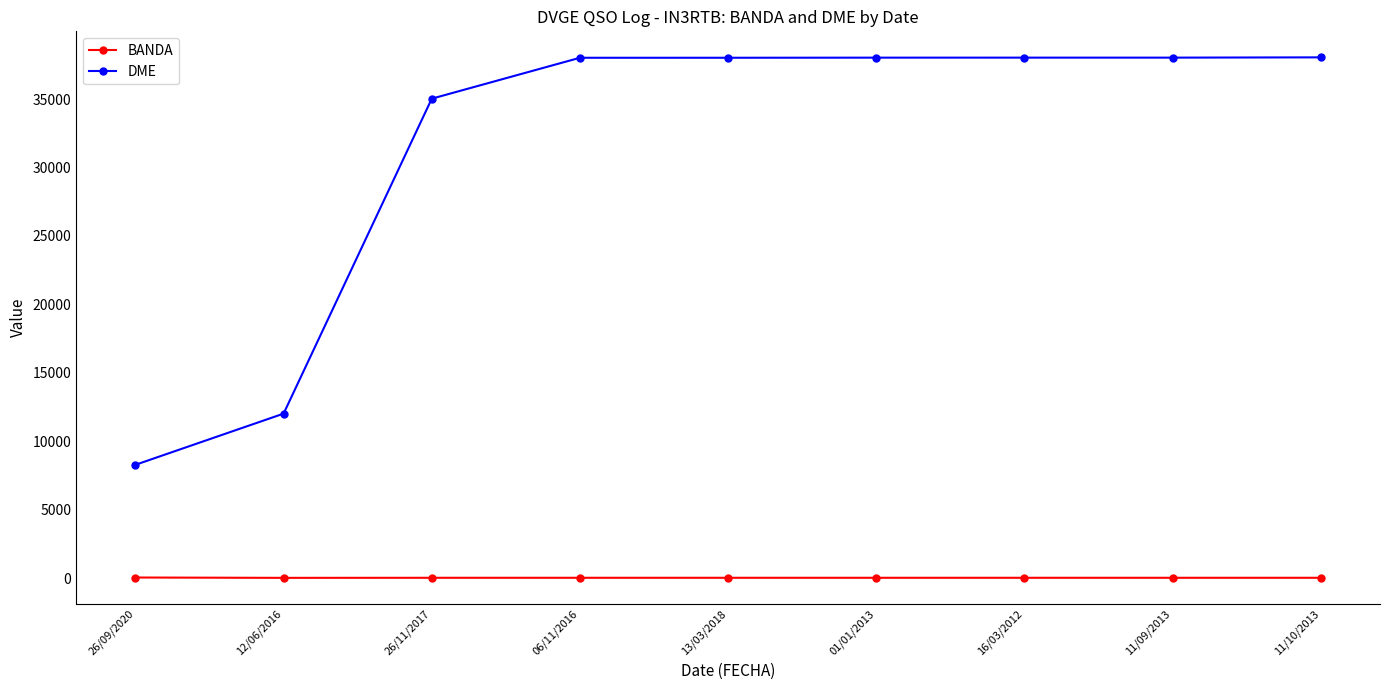

Which series has the largest total across all categories?

DME